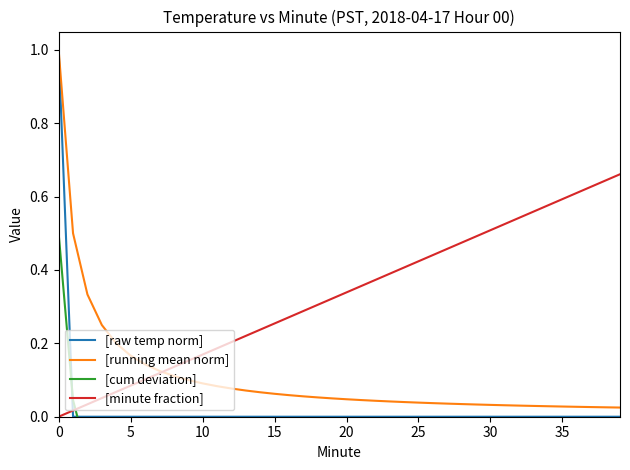

How many lines are shown in the chart?

4